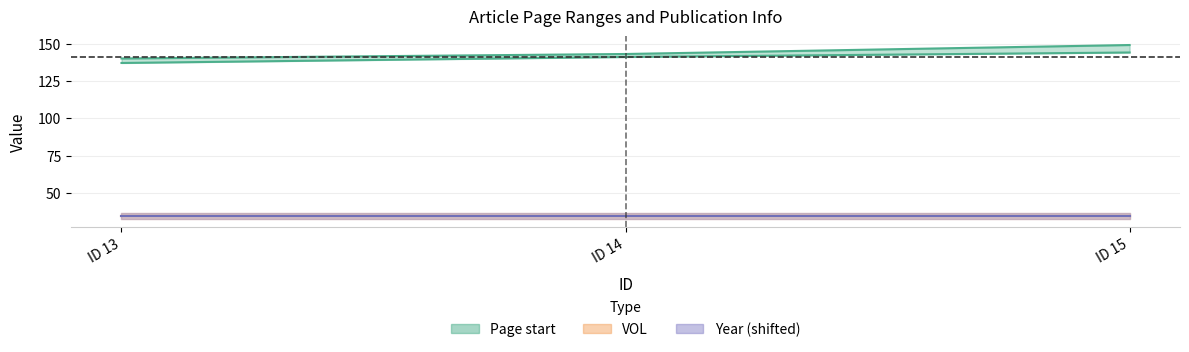

True or false: Page start has a value of 229 at 14.

False